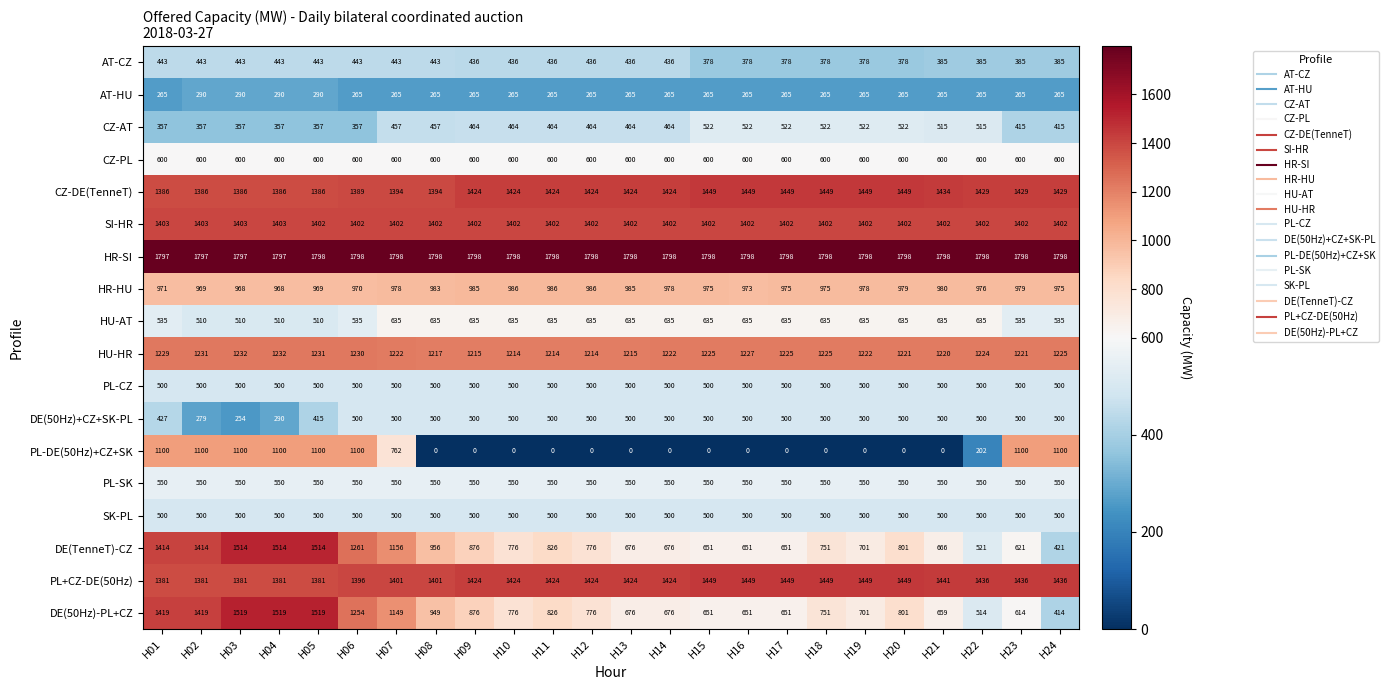

At which label does DE(50Hz)-PL+CZ first exceed 776?

H01